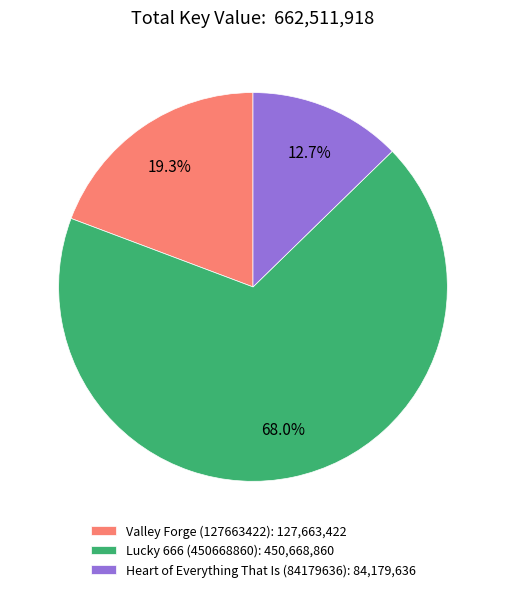

To the nearest percent, what is the difference between the largest and smallest slice percentages?

55%